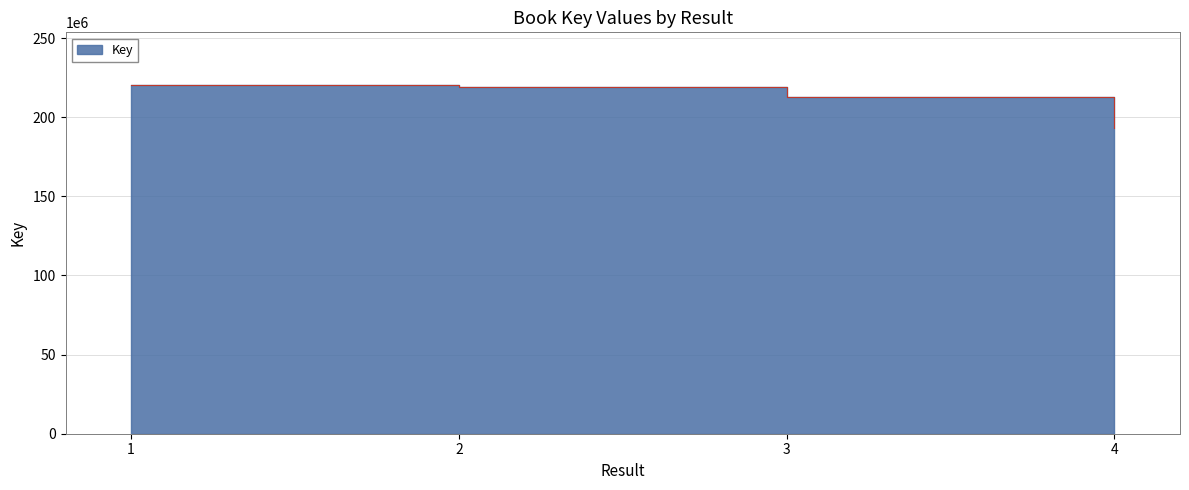

What is the value of the 1st point from the left?

220517093